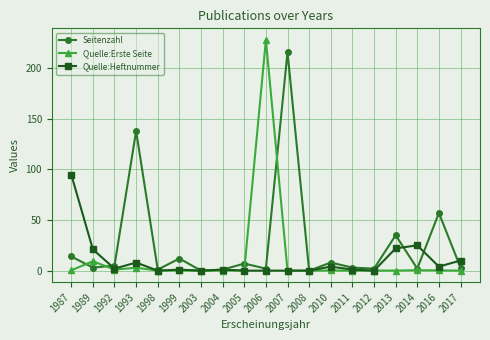

Where is the first local maximum for Seitenzahl?

1993